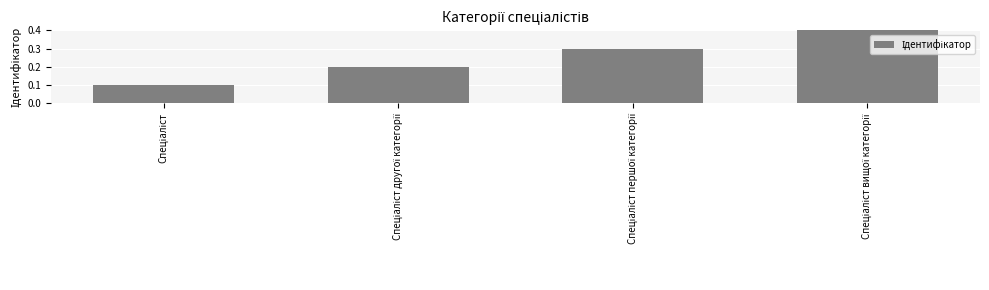

What is the difference between the maximum and minimum values?

0.3